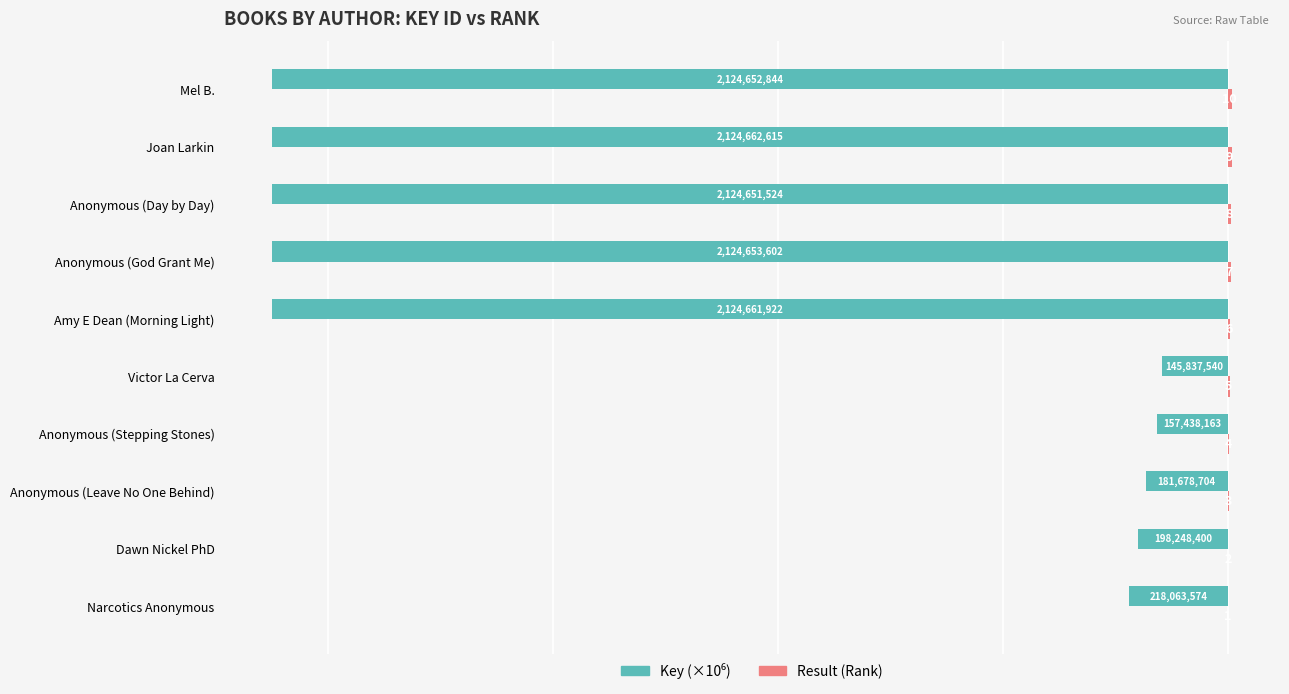

What is the maximum value shown in the chart?

10.0